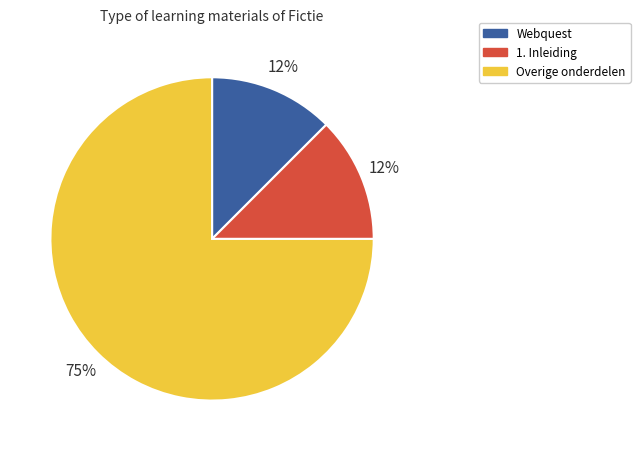

To the nearest percent, what is the average slice percentage?

33%